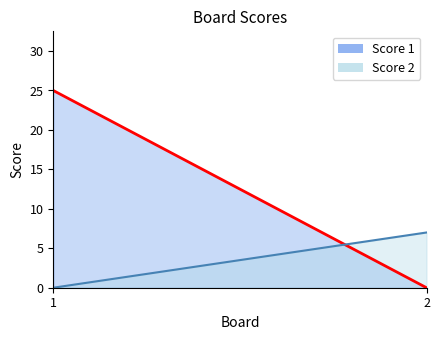

Which series has the largest total across all categories?

Score 1